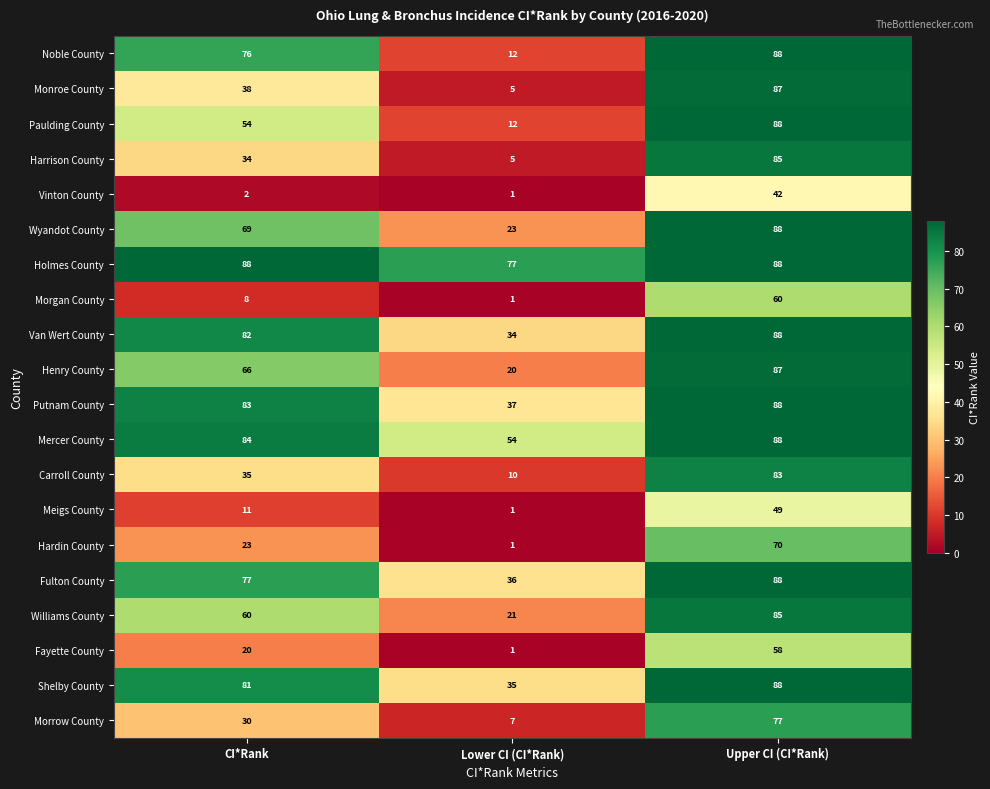

How many distinct data groups are displayed?

20